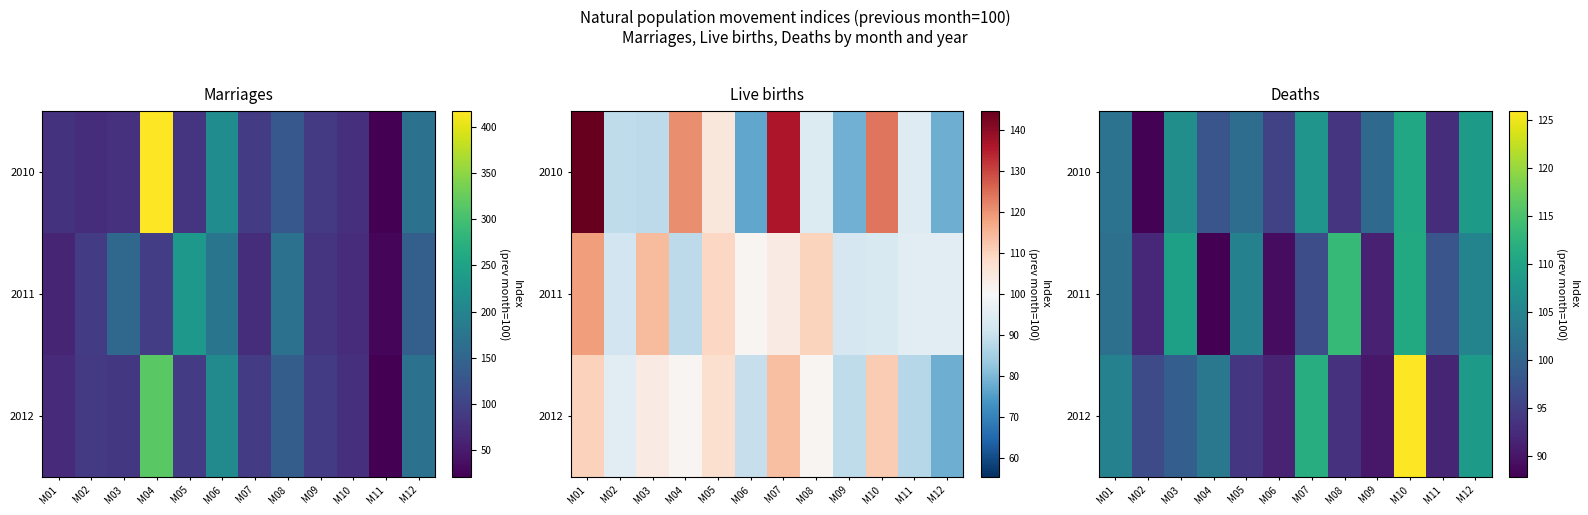

What is the total value across all series at M02?

276.8